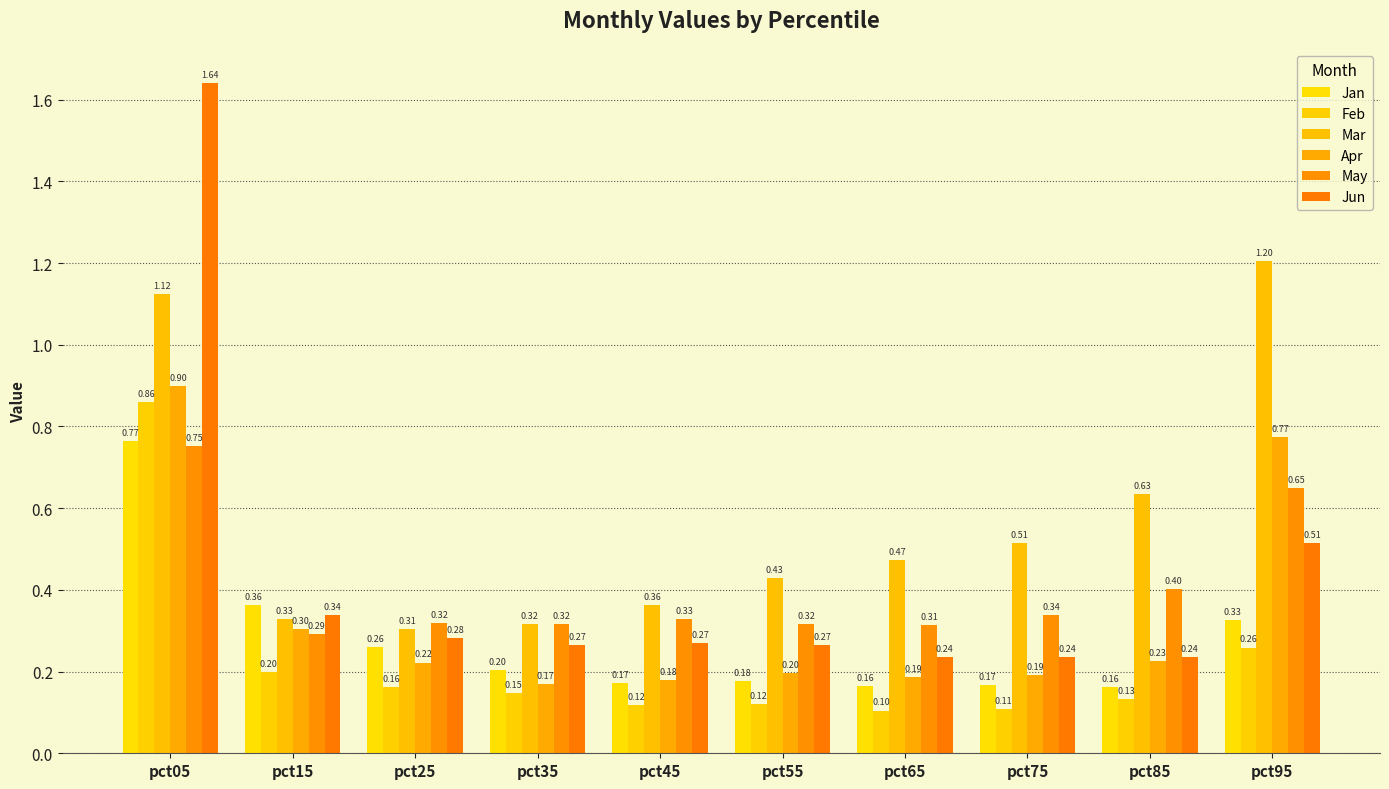

What is the value of the Apr bar at the 3rd from the left?

0.2